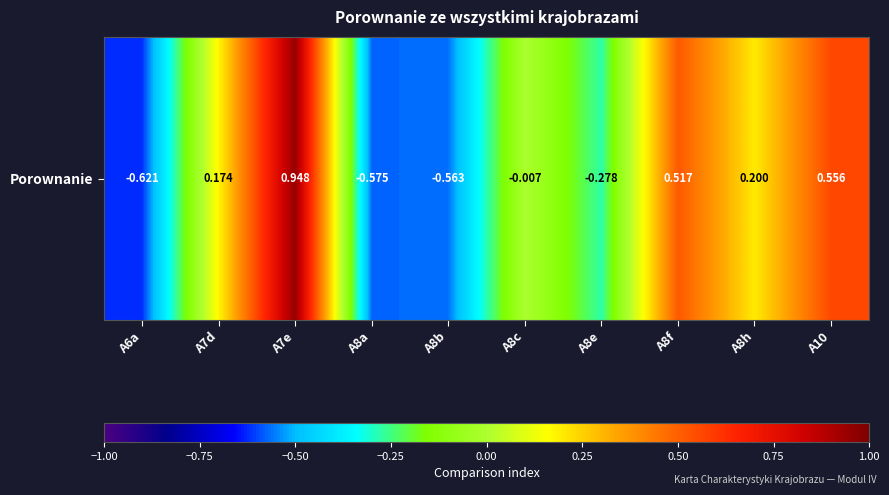

The chart shows a value of 0.1 at A7d. True or false?

False